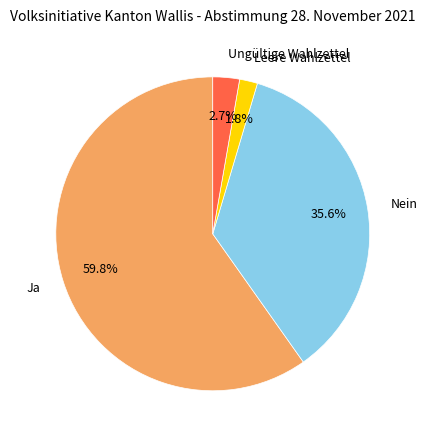

What percentage is NOT represented by Leere Wahlzettel?

98.2%